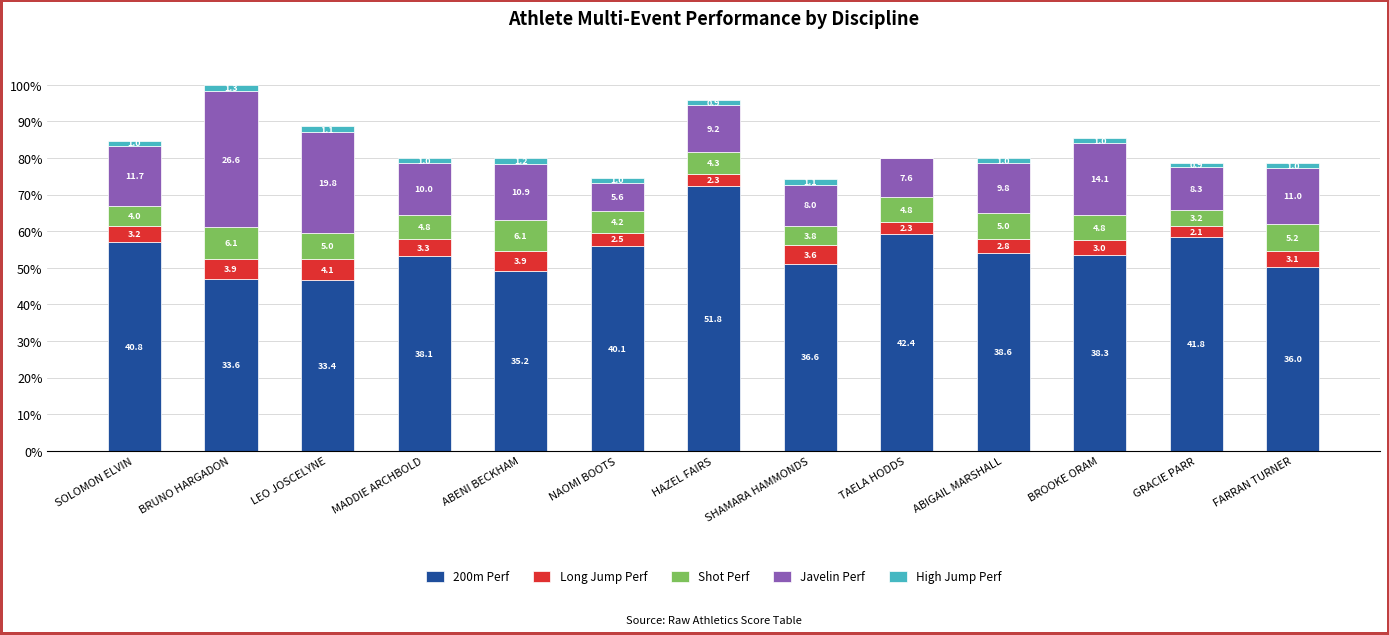

What are all the series names shown in the legend?

200m Perf, Long Jump Perf, Shot Perf, Javelin Perf, High Jump Perf